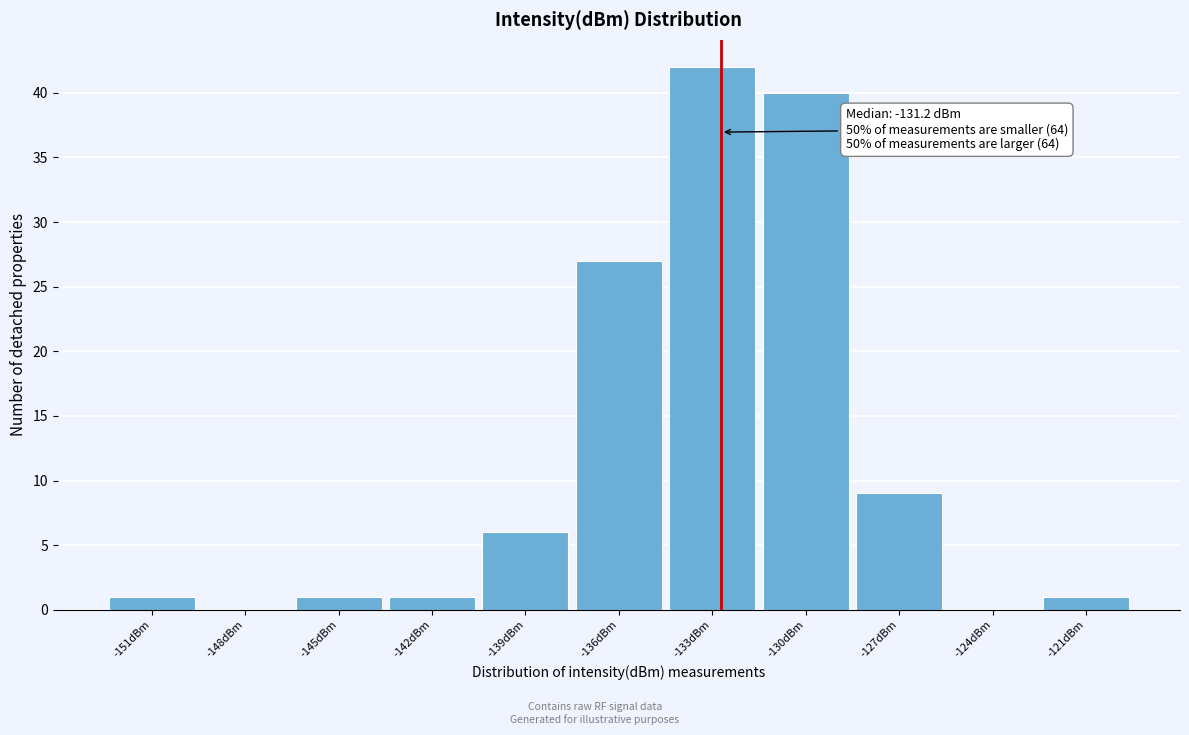

Reading left to right, transcribe all the data shown in this chart.

-151dBm=1	-148dBm=0	-145dBm=1	-142dBm=1	-139dBm=6	-136dBm=27	-133dBm=42	-130dBm=40	-127dBm=9	-124dBm=0	-121dBm=1